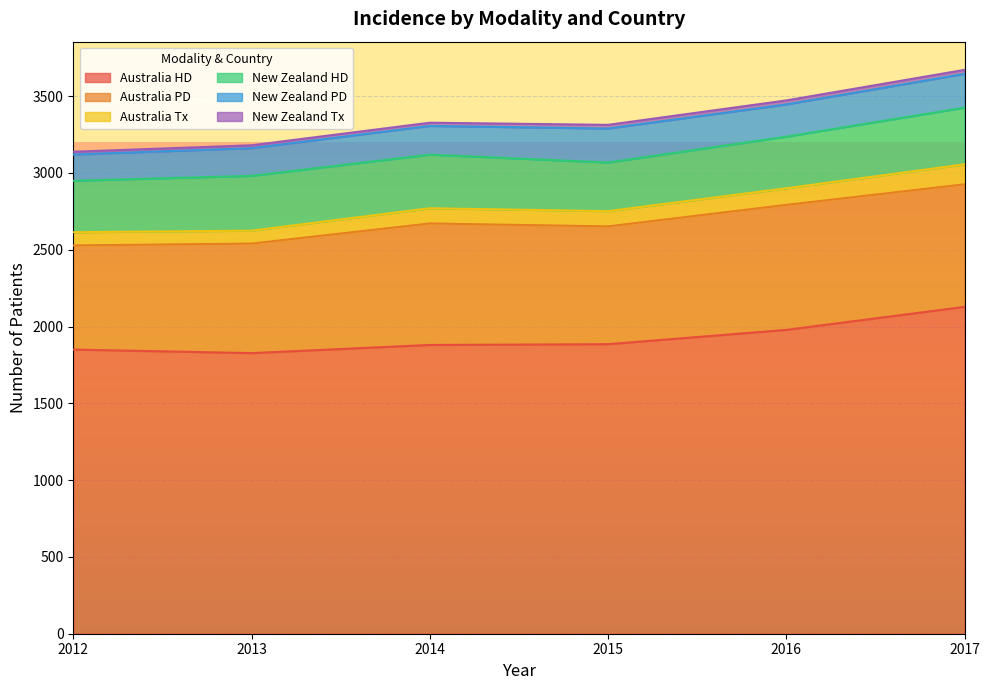

True or false: New Zealand HD and New Zealand PD cross at least once.

False